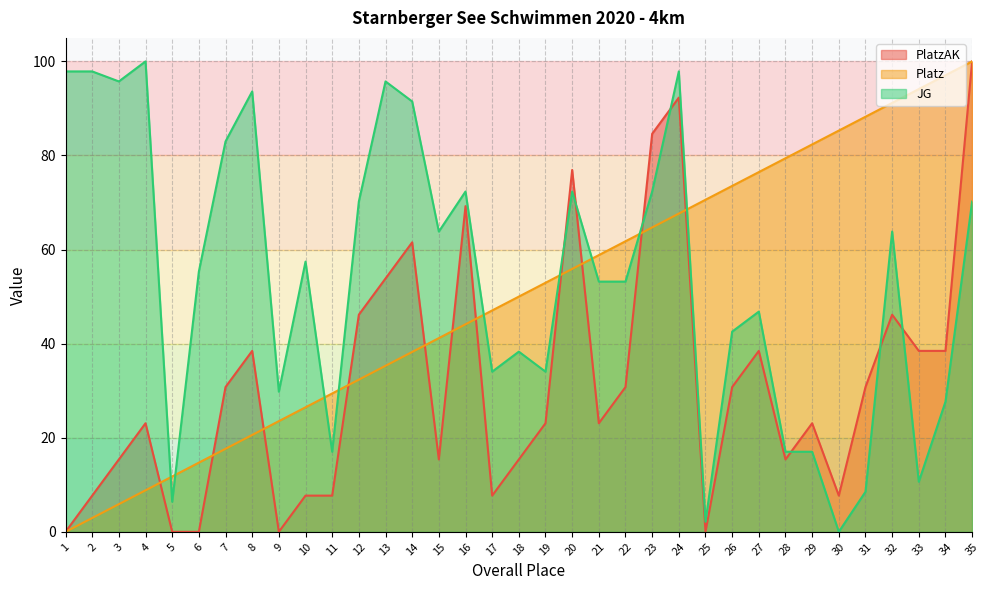

How many data points in Platz are less than 50?

17